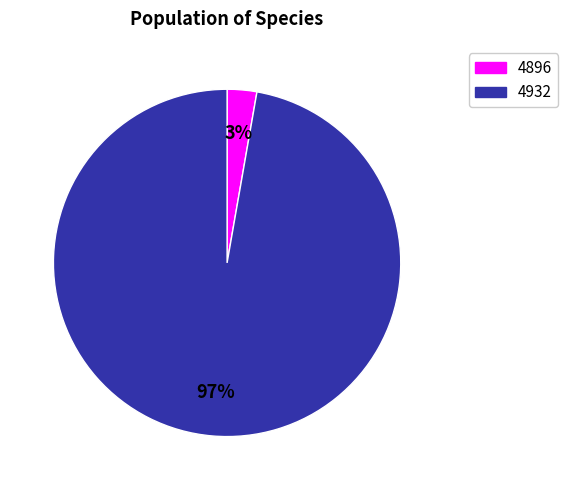

Is there any slice that represents more than half of the pie?

Yes